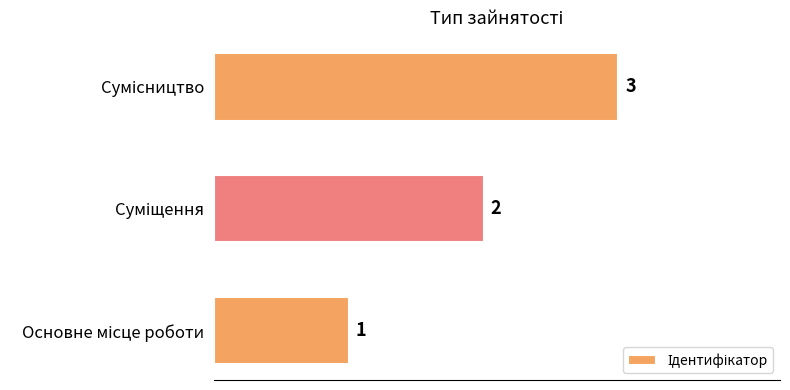

What is the sum of all values?

6